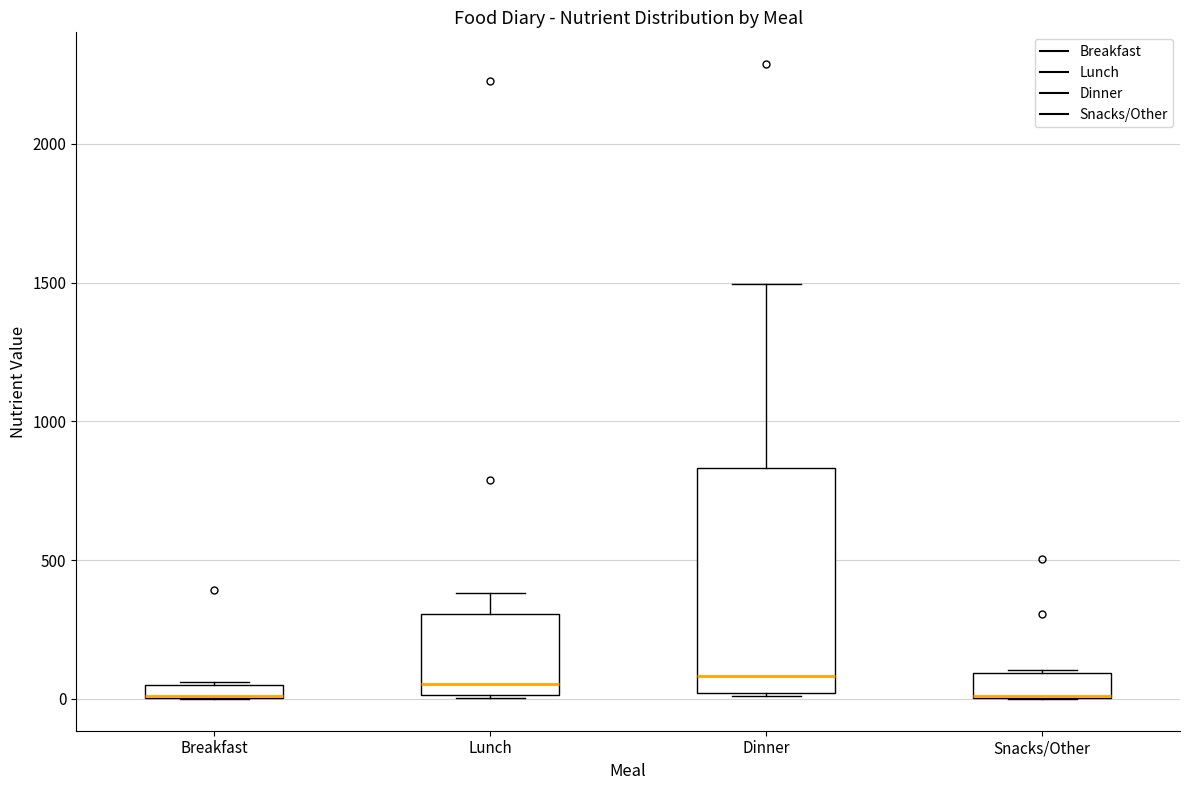

Where does the median line of the box for Dinner sit on the y-axis? The values are not printed on the chart, so give them approximately, as read against the axis.

100